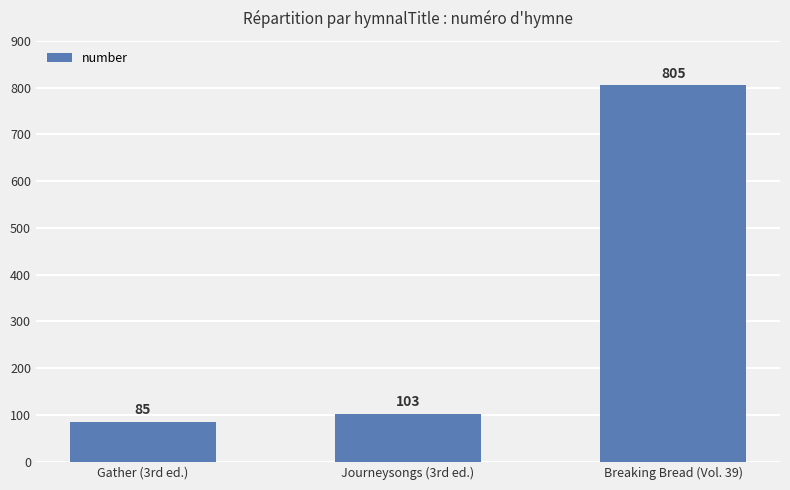

Is it true that the value at Journeysongs (3rd ed.) is 103?

True